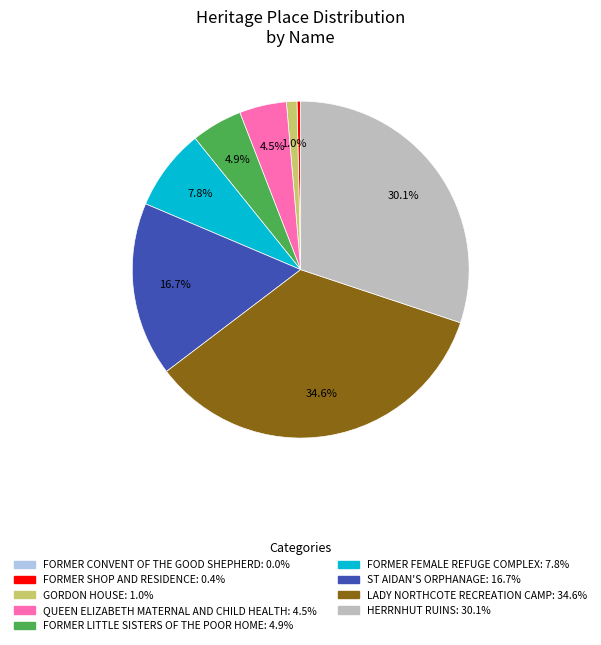

Between LADY NORTHCOTE RECREATION CAMP and FORMER SHOP AND RESIDENCE, which is larger?

LADY NORTHCOTE RECREATION CAMP